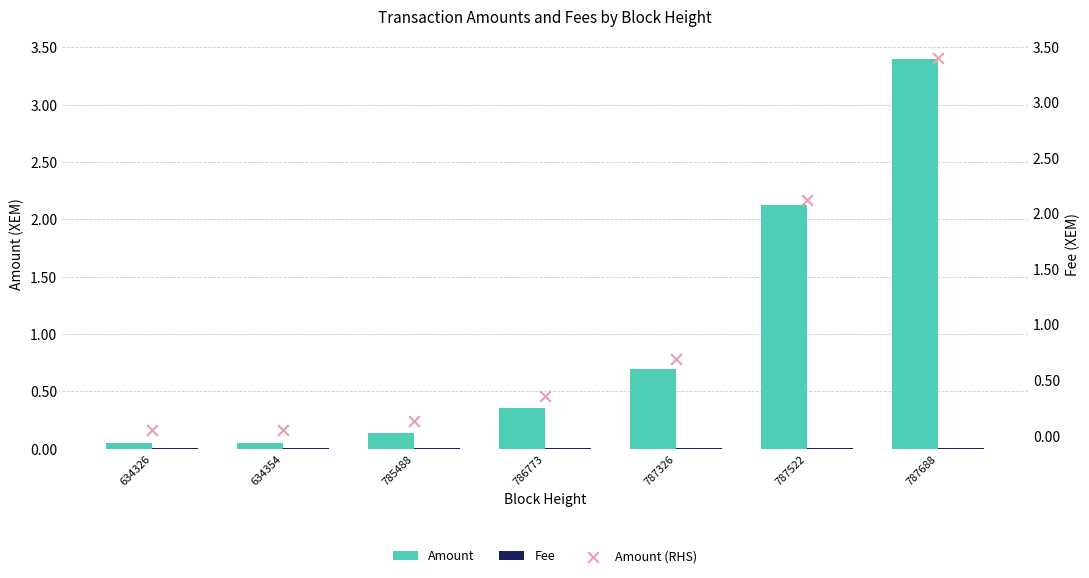

What are all the series names shown in the legend?

Amount, Fee, Amount (RHS)